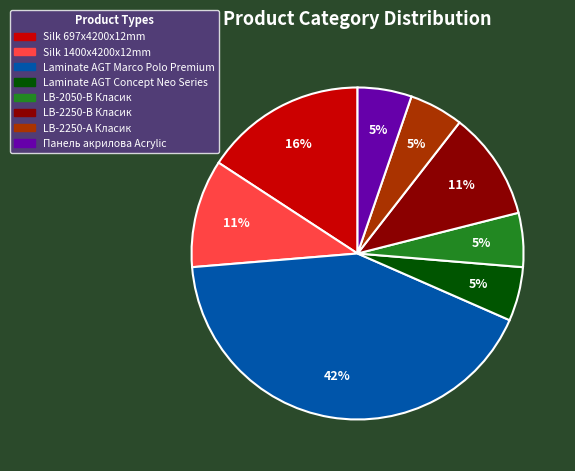

What percentage is the Панель акрилова Acrylic slice, to the nearest percent?

5%